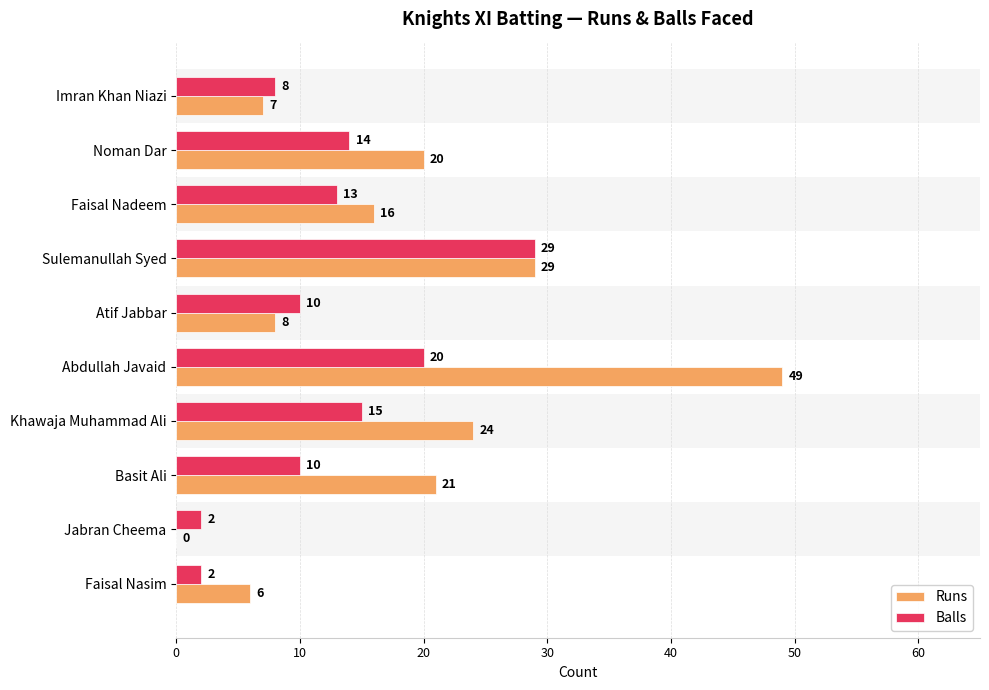

How many categories are shown in the chart?

10